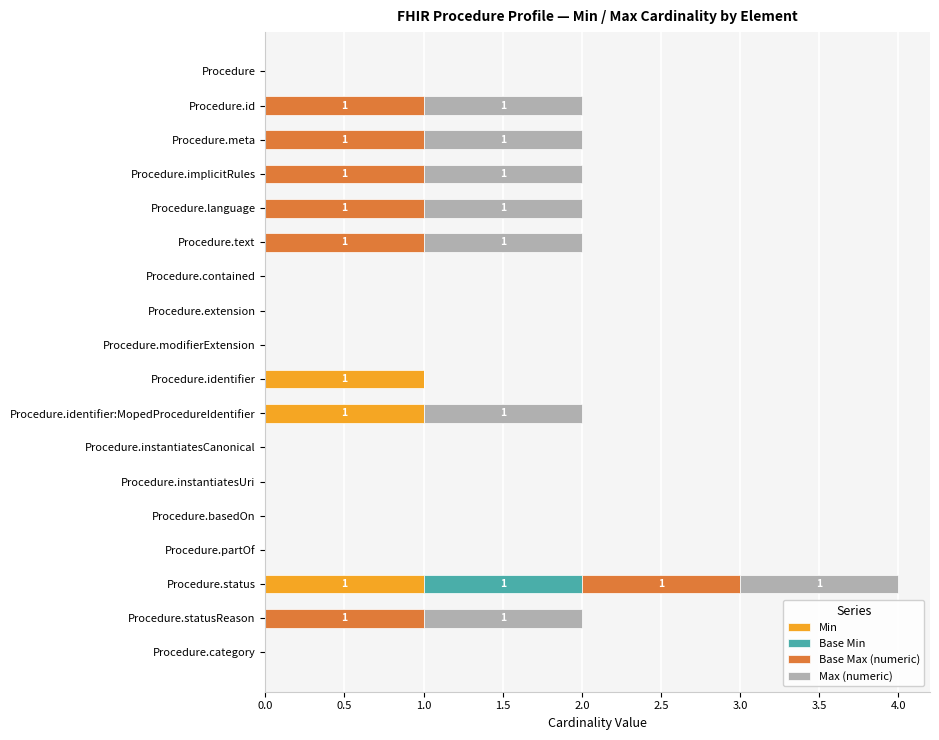

At which category is the sum across all series the highest?

Procedure.status